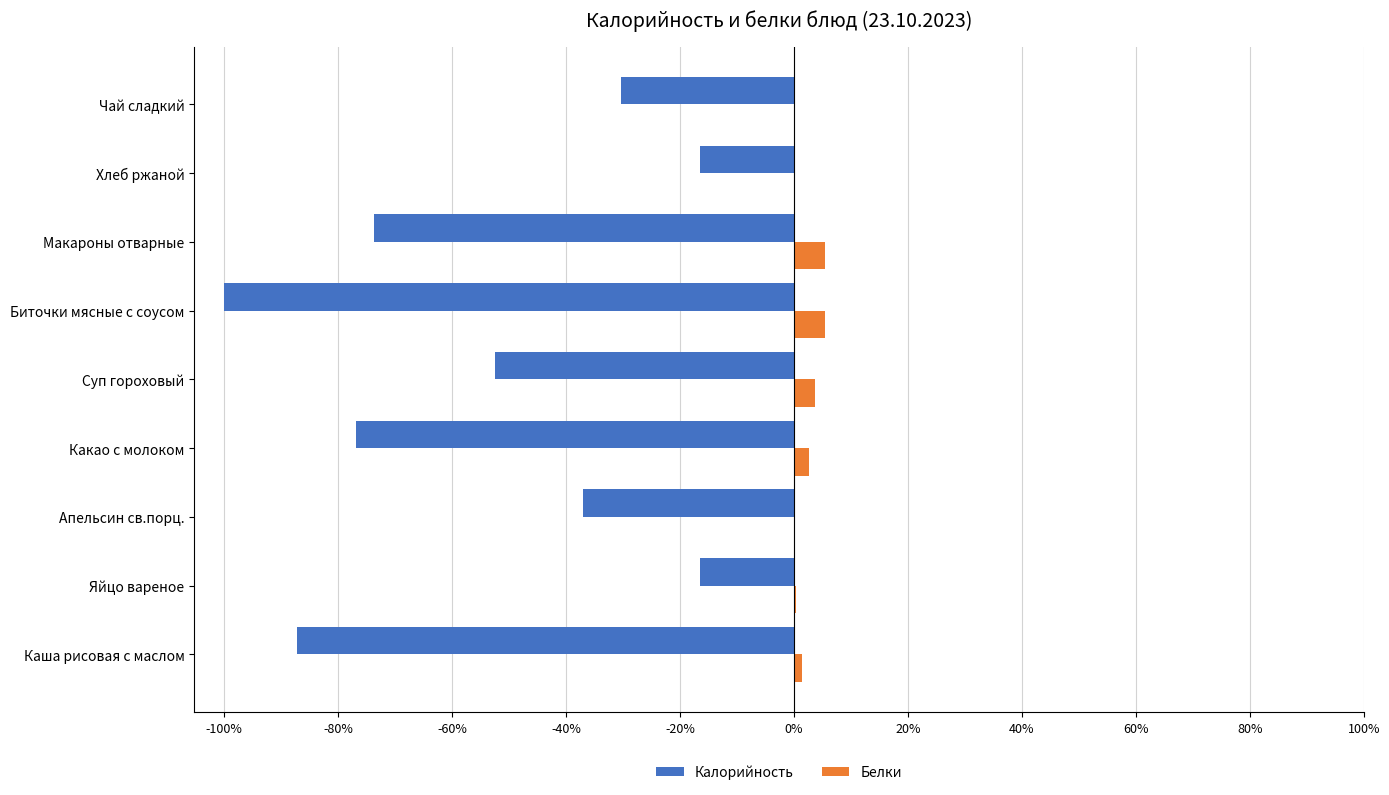

Between Апельсин св.порц. and Биточки мясные с соусом, which series saw the biggest shift?

Калорийность